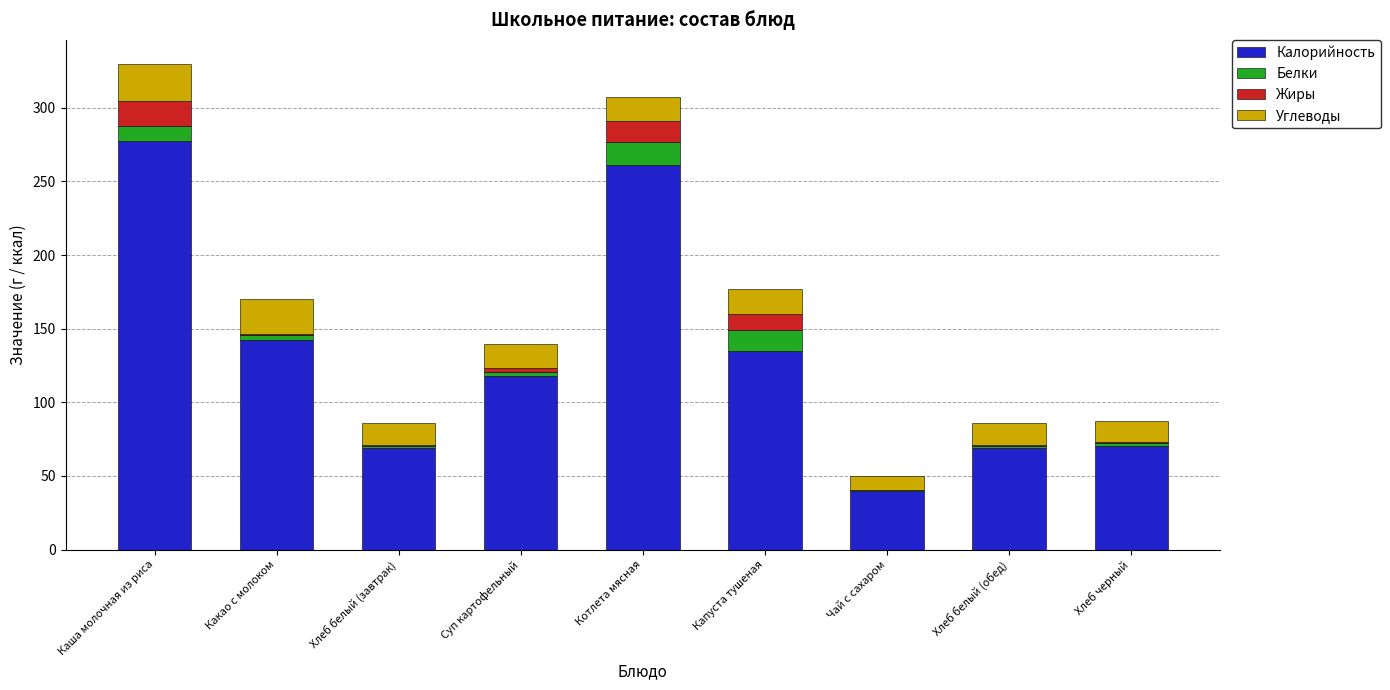

The Калорийность series shows 69.0 at Хлеб белый (обед). True or false?

True